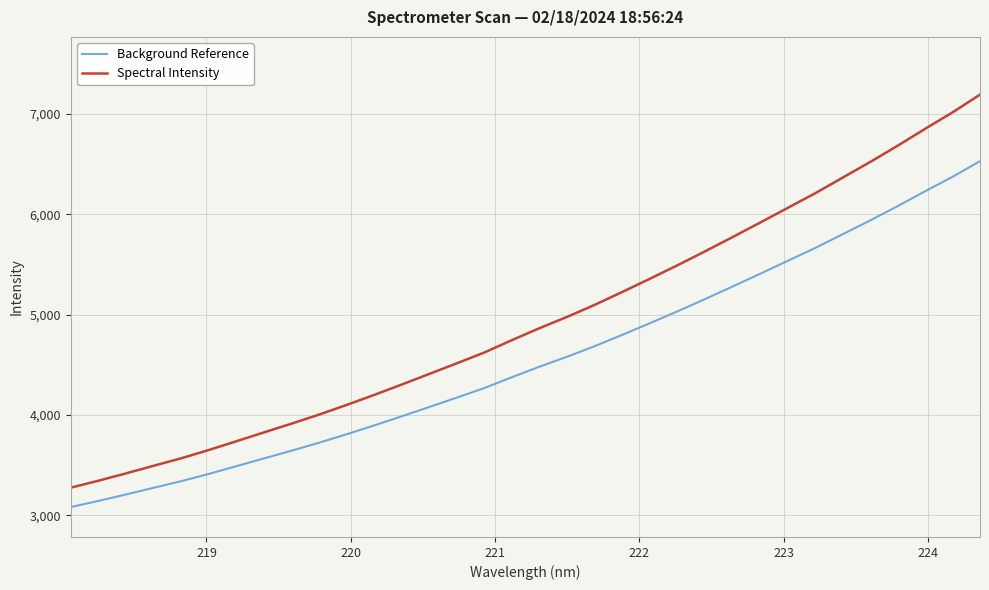

Rank the series by their maximum value, from highest to lowest.

Spectral Intensity, Background Reference